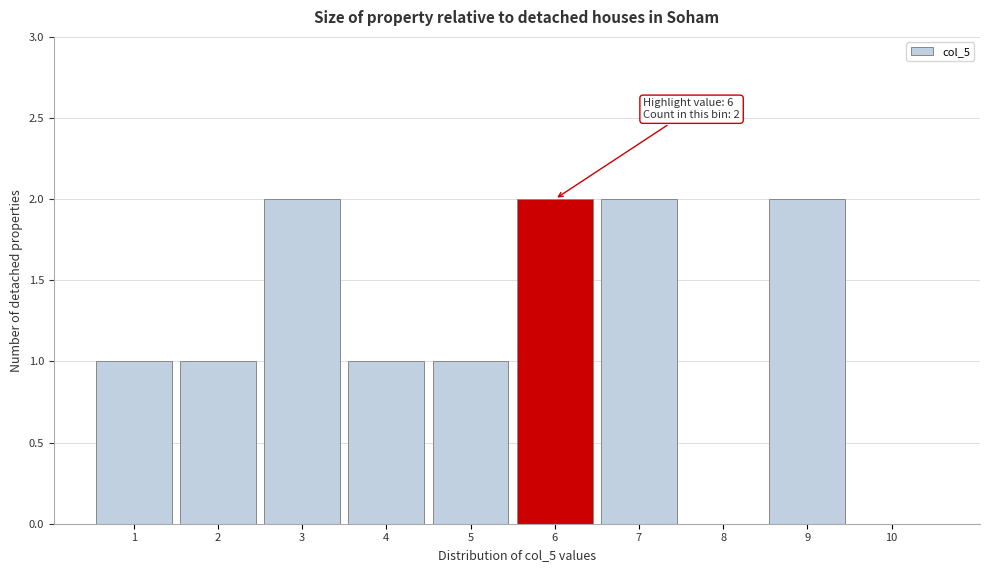

Reading left to right, extract all data points from this chart.

1=1	2=1	3=2	4=1	5=1	6=2	7=2	8=0	9=2	10=0